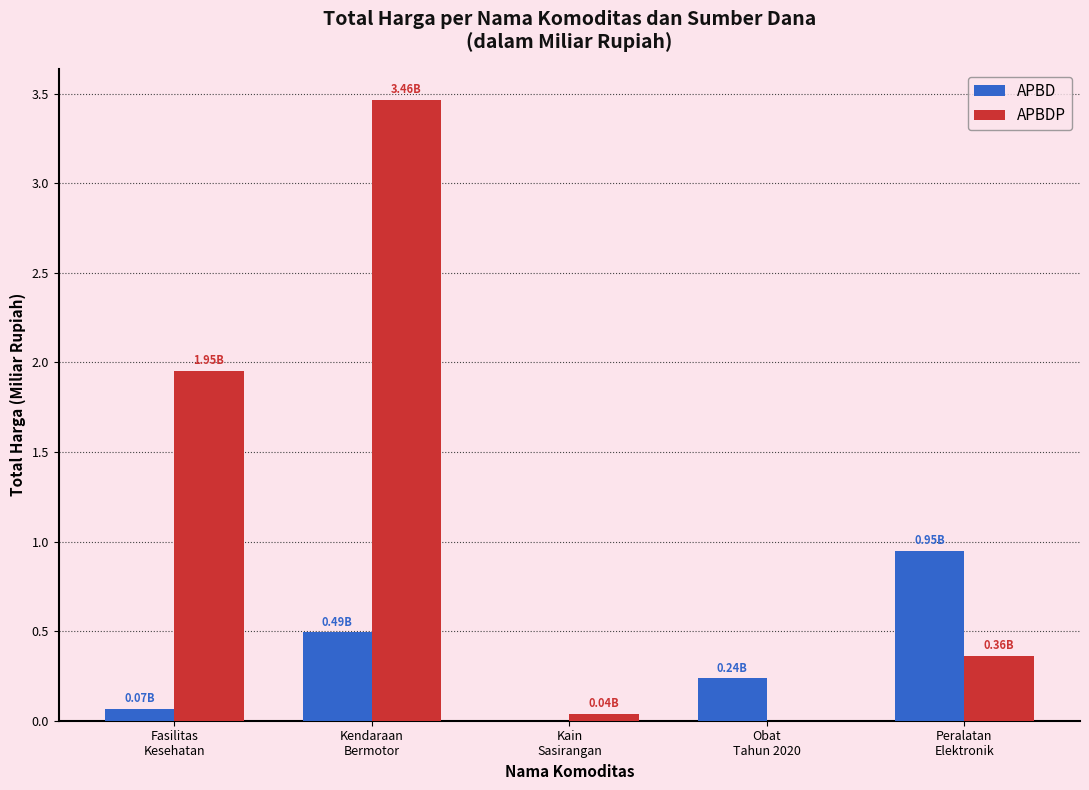

Which series has the largest total across all categories?

APBDP